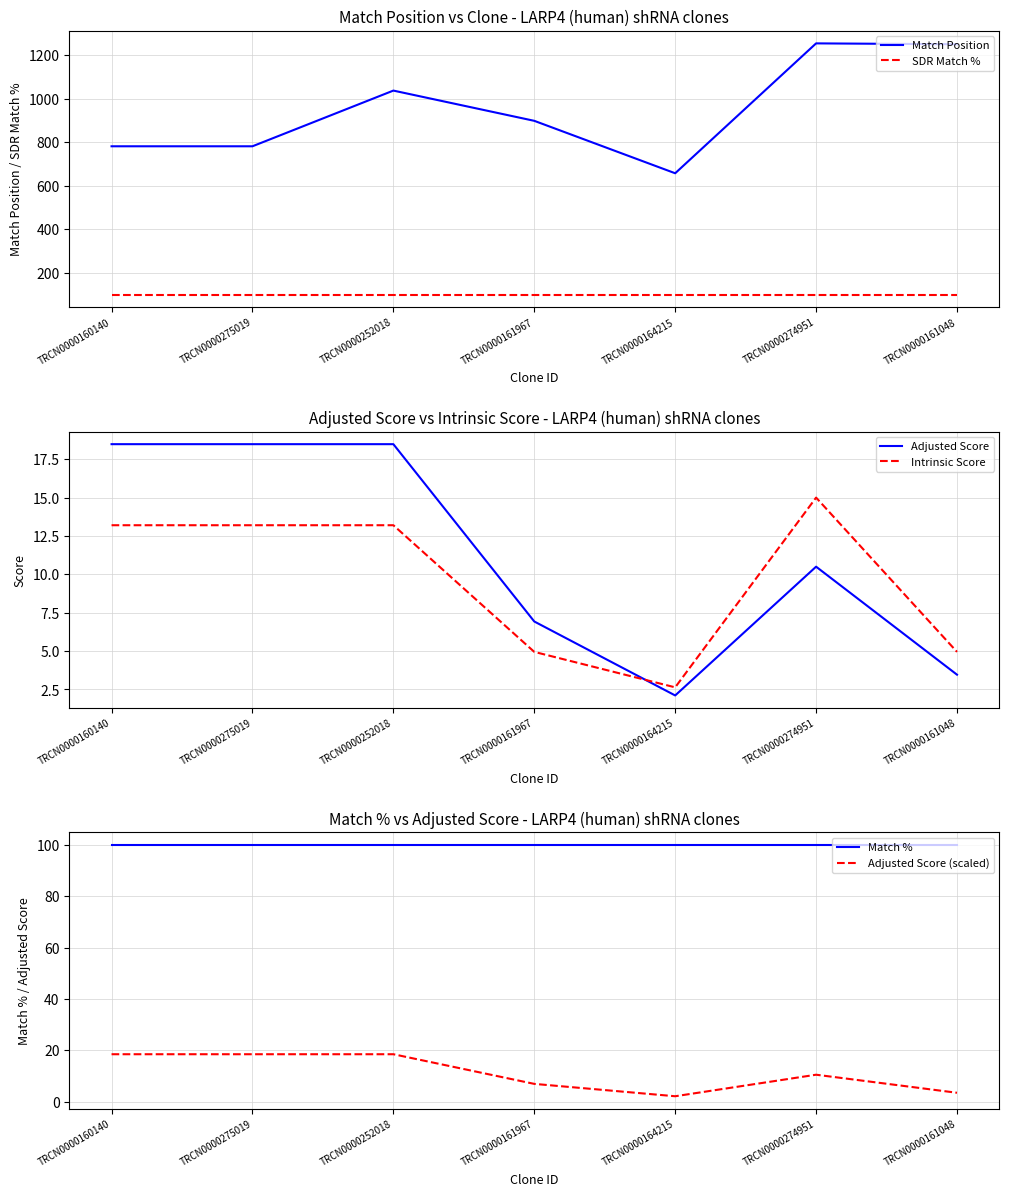

What is the value of the Match Position point at the 7th from the left?

1251.0